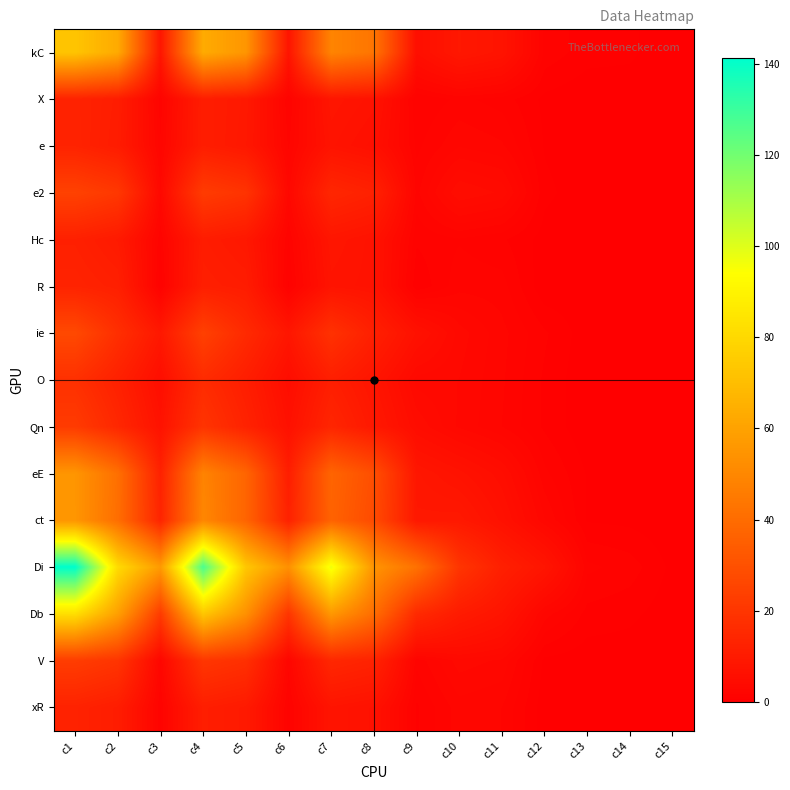

Reading left to right, list all the values displayed in this chart.

kC: c1=72.6	c2=62.9	c3=8.2	c4=63.2	c5=55.4	c6=7.7	c7=48.9	c8=43.3	c9=5.6	c10=8.9	c11=7.4	c12=1.5	c13=0.8	c14=0.7	c15=0.0
X: c1=12.9	c2=10.8	c3=1.8	c4=10.9	c5=9.2	c6=1.6	c7=8.1	c8=6.9	c9=1.1	c10=1.8	c11=1.4	c12=0.4	c13=0.1	c14=0.1	c15=0.0
e: c1=13.1	c2=10.4	c3=2.3	c4=11.0	c5=8.9	c6=2.1	c7=7.3	c8=5.8	c9=1.5	c10=2.7	c11=2.3	c12=0.5	c13=0.1	c14=0.1	c15=0.0
e2: c1=24.4	c2=20.7	c3=3.3	c4=22.1	c5=19.1	c6=3.1	c7=14.4	c8=12.3	c9=2.0	c10=5.0	c11=4.3	c12=0.7	c13=0.2	c14=0.2	c15=0.0
Hc: c1=12.0	c2=9.8	c3=1.7	c4=10.6	c5=8.9	c6=1.6	c7=8.2	c8=6.9	c9=1.2	c10=1.6	c11=1.2	c12=0.3	c13=0.1	c14=0.1	c15=0.0
R: c1=13.1	c2=11.7	c3=1.1	c4=11.5	c5=10.5	c6=1.0	c7=7.5	c8=6.9	c9=0.6	c10=2.0	c11=1.9	c12=0.1	c13=0.2	c14=0.1	c15=0.0
ie: c1=27.1	c2=17.4	c3=9.0	c4=23.9	c5=15.6	c6=8.3	c7=18.4	c8=11.8	c9=6.5	c10=3.6	c11=2.4	c12=1.2	c13=0.2	c14=0.1	c15=0.1
O: c1=17.9	c2=12.2	c3=5.4	c4=16.1	c5=11.1	c6=5.0	c7=11.4	c8=7.8	c9=3.6	c10=3.3	c11=2.3	c12=1.0	c13=0.1	c14=0.1	c15=0.0
Qn: c1=21.9	c2=14.6	c3=7.0	c4=19.3	c5=12.9	c6=6.4	c7=14.0	c8=9.1	c9=4.9	c10=3.2	c11=2.2	c12=1.0	c13=0.1	c14=0.1	c15=0.0
eE: c1=55.2	c2=41.3	c3=12.5	c4=48.6	c5=37.4	c6=11.1	c7=37.4	c8=29.0	c9=8.4	c10=6.9	c11=5.1	c12=1.8	c13=0.5	c14=0.4	c15=0.1
ct: c1=55.3	c2=40.7	c3=13.6	c4=49.8	c5=37.1	c6=12.5	c7=36.7	c8=27.6	c9=9.0	c10=9.2	c11=6.4	c12=2.8	c13=0.5	c14=0.4	c15=0.1
Di: c1=141.2	c2=80.9	c3=57.2	c4=127.3	c5=73.6	c6=53.4	c7=97.2	c8=55.0	c9=42.1	c10=19.7	c11=11.8	c12=7.9	c13=1.8	c14=1.4	c15=0.4
Db: c1=82.3	c2=58.9	c3=21.9	c4=73.4	c5=53.5	c6=19.8	c7=56.2	c8=40.5	c9=15.6	c10=10.2	c11=7.6	c12=2.5	c13=0.9	c14=0.7	c15=0.2
V: c1=22.5	c2=19.5	c3=2.6	c4=20.1	c5=17.7	c6=2.4	c7=14.6	c8=12.9	c9=1.8	c10=3.6	c11=3.2	c12=0.4	c13=0.2	c14=0.2	c15=0.0
xR: c1=12.8	c2=10.8	c3=1.6	c4=11.2	c5=9.7	c6=1.4	c7=7.6	c8=6.5	c9=1.0	c10=2.5	c11=2.2	c12=0.2	c13=0.1	c14=0.1	c15=0.0